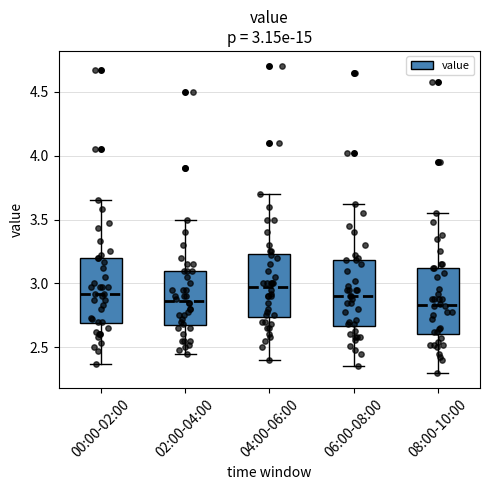

Which box has the highest median line?

04:00-06:00